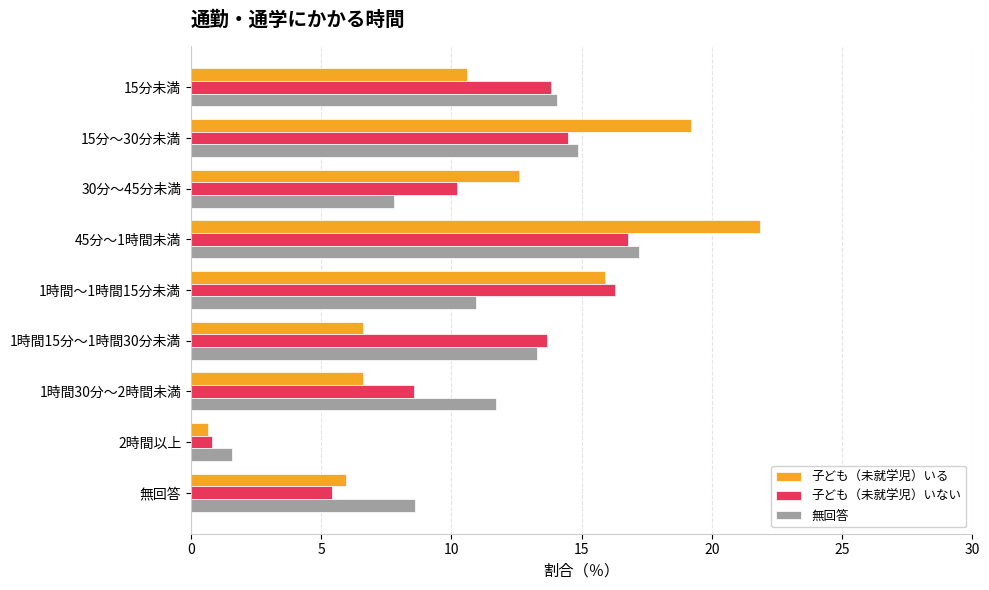

Is the value of 子ども（未就学児）いる at 1時間～1時間15分未満 greater than the value of 子ども（未就学児）いない at 45分～1時間未満?

No